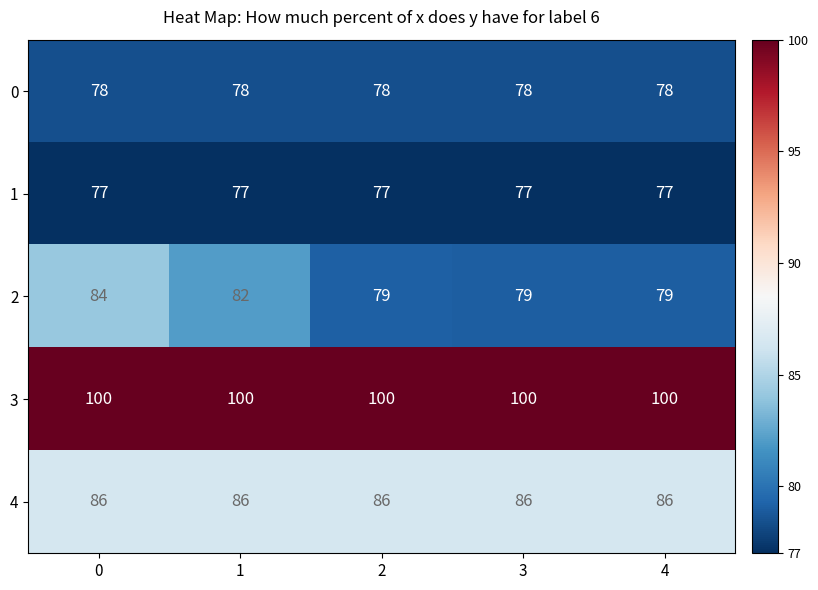

At how many categories does at least one series exceed 91?

5